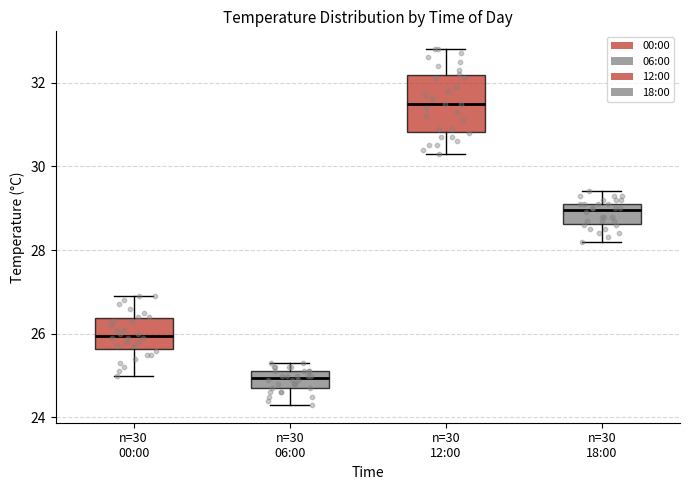

Where does the upper whisker of the box for n=30 12:00 end on the y-axis? The values are not printed on the chart, so give them approximately, as read against the axis.

32.8